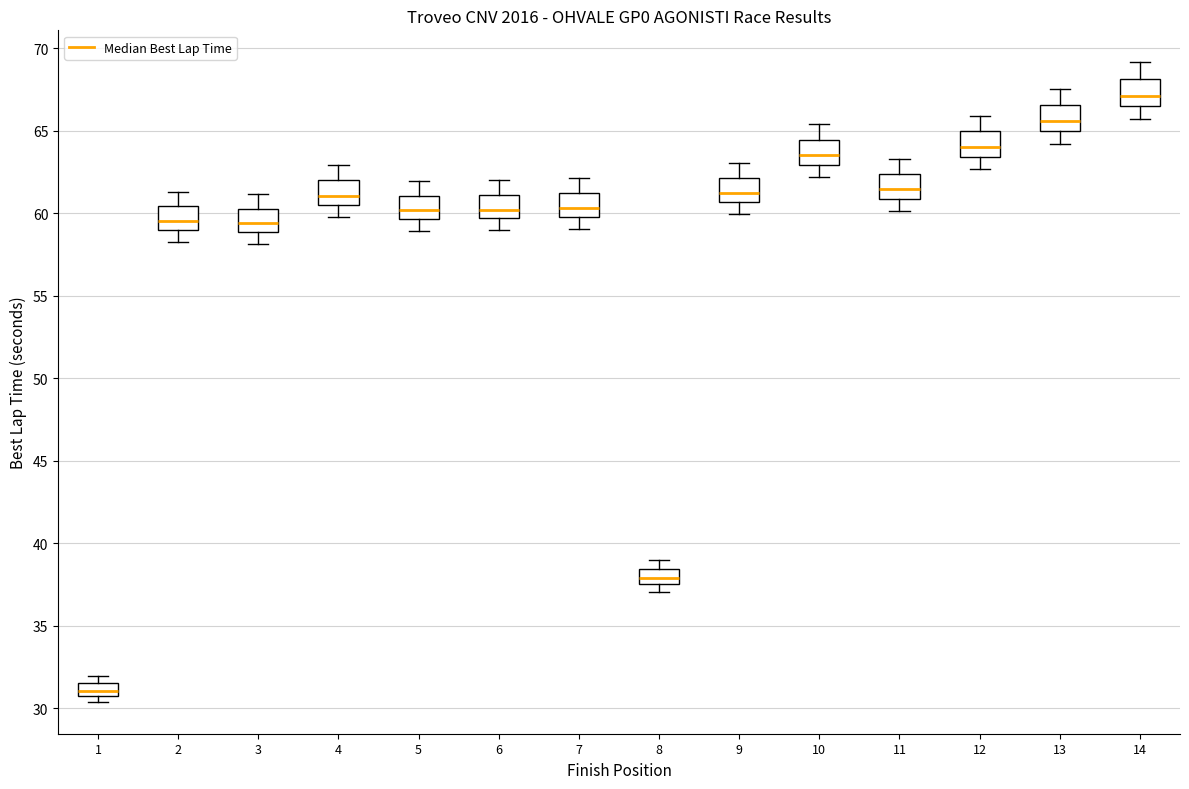

Where does the lower whisker of the box at x = 4 end on the y-axis? The values are not printed on the chart, so give them approximately, as read against the axis.

60.0